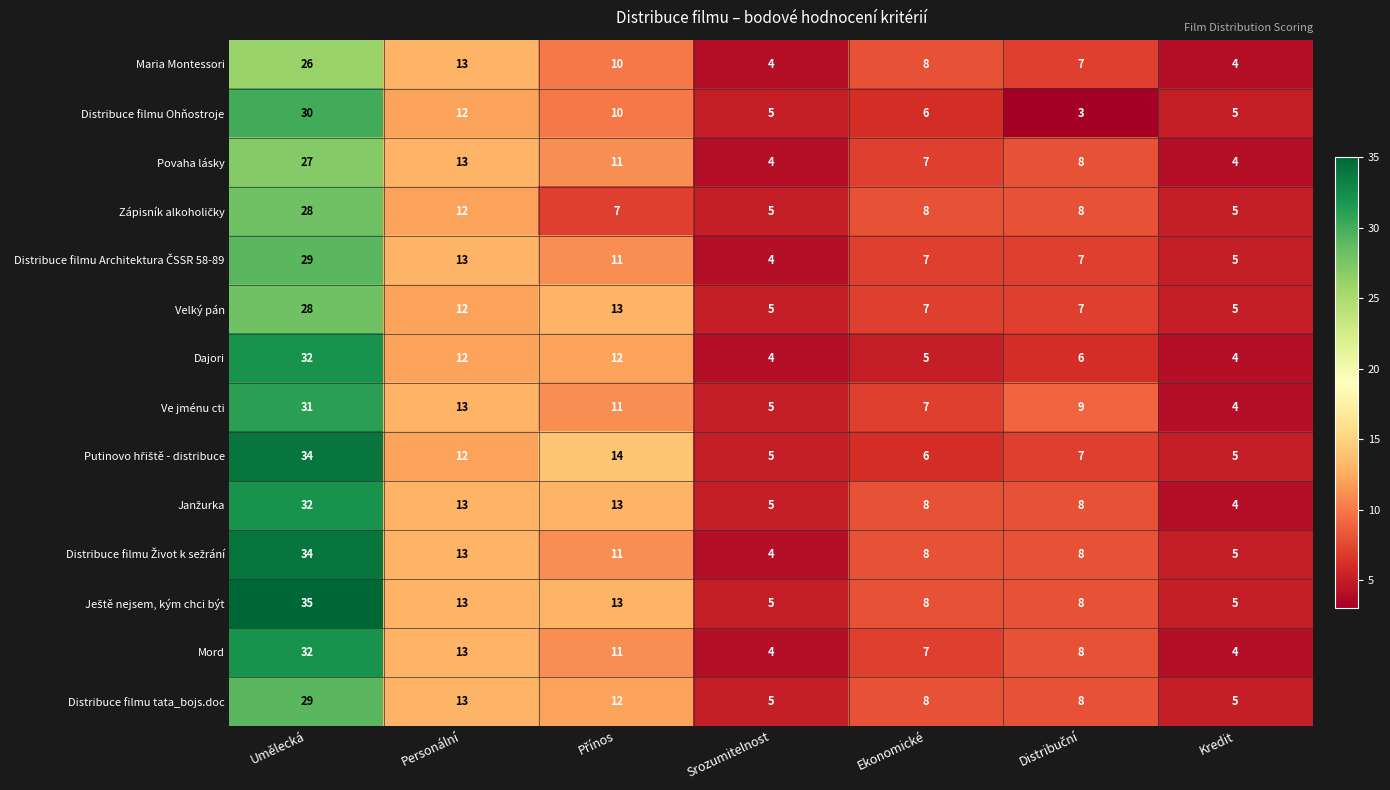

What value does the Povaha lásky series have at Personální, to the nearest 10?

10